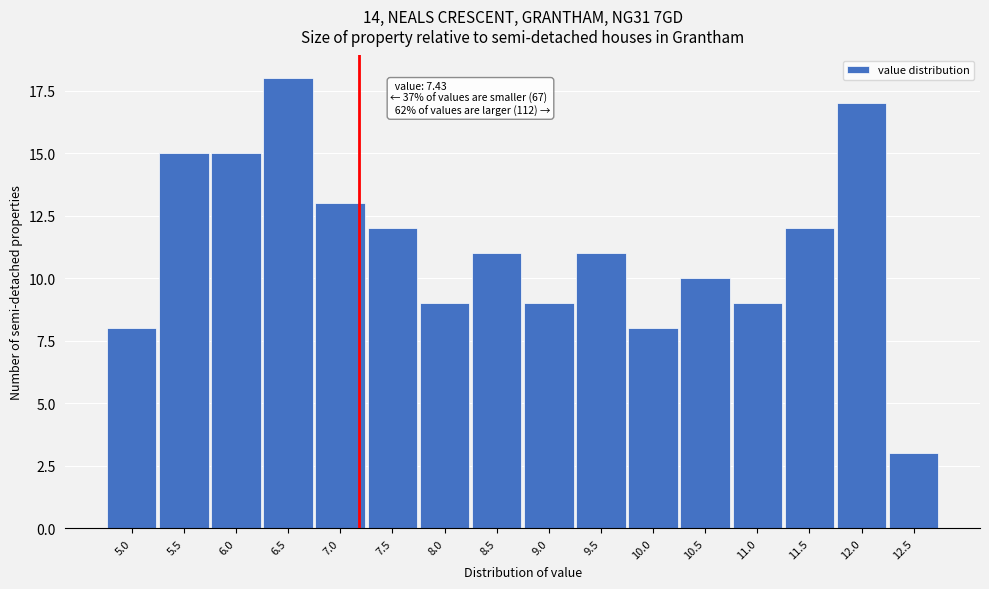

Reading right to left, what are all the values shown in this chart?

12.5=3	12.0=17	11.5=12	11.0=9	10.5=10	10.0=8	9.5=11	9.0=9	8.5=11	8.0=9	7.5=12	7.0=13	6.5=18	6.0=15	5.5=15	5.0=8